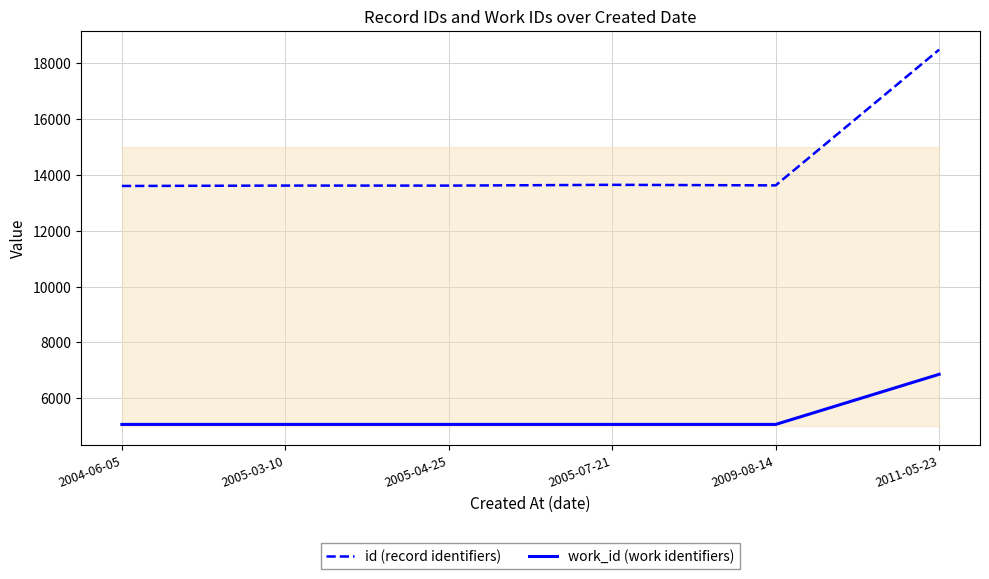

In id (record identifiers), how many points are higher than both neighbors (excluding endpoints)?

2